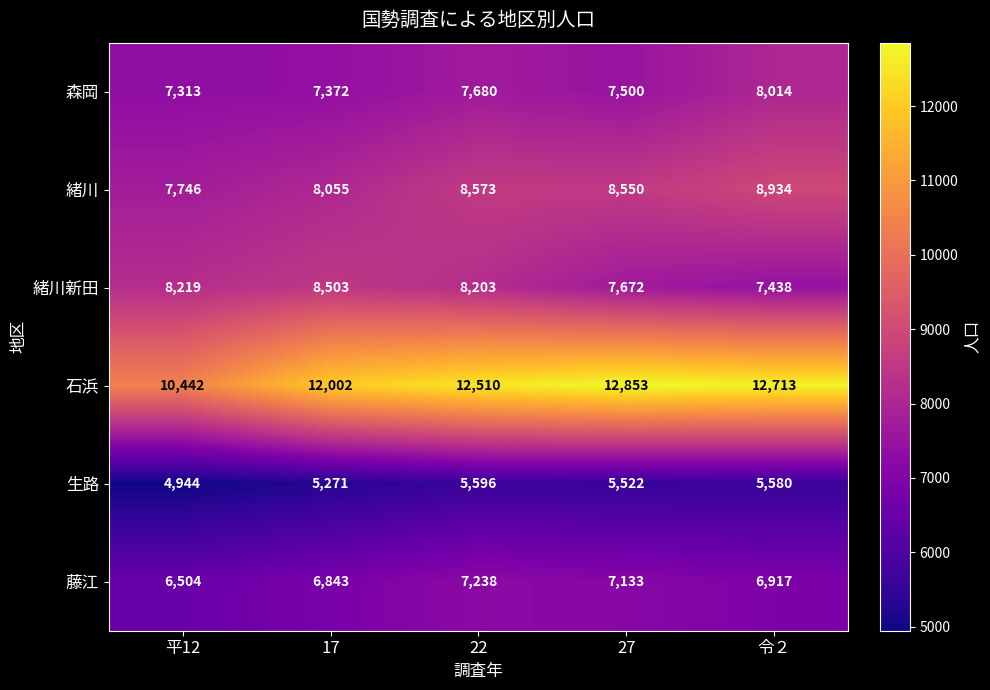

Which series has the largest total across all categories?

石浜